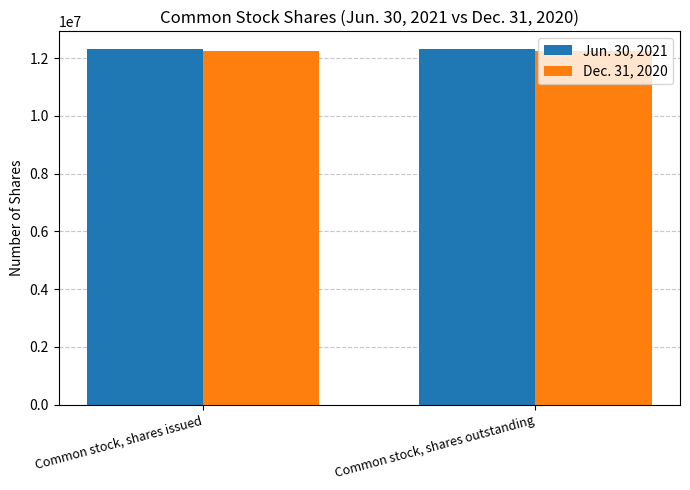

What are all the series names shown in the legend?

Jun. 30, 2021, Dec. 31, 2020